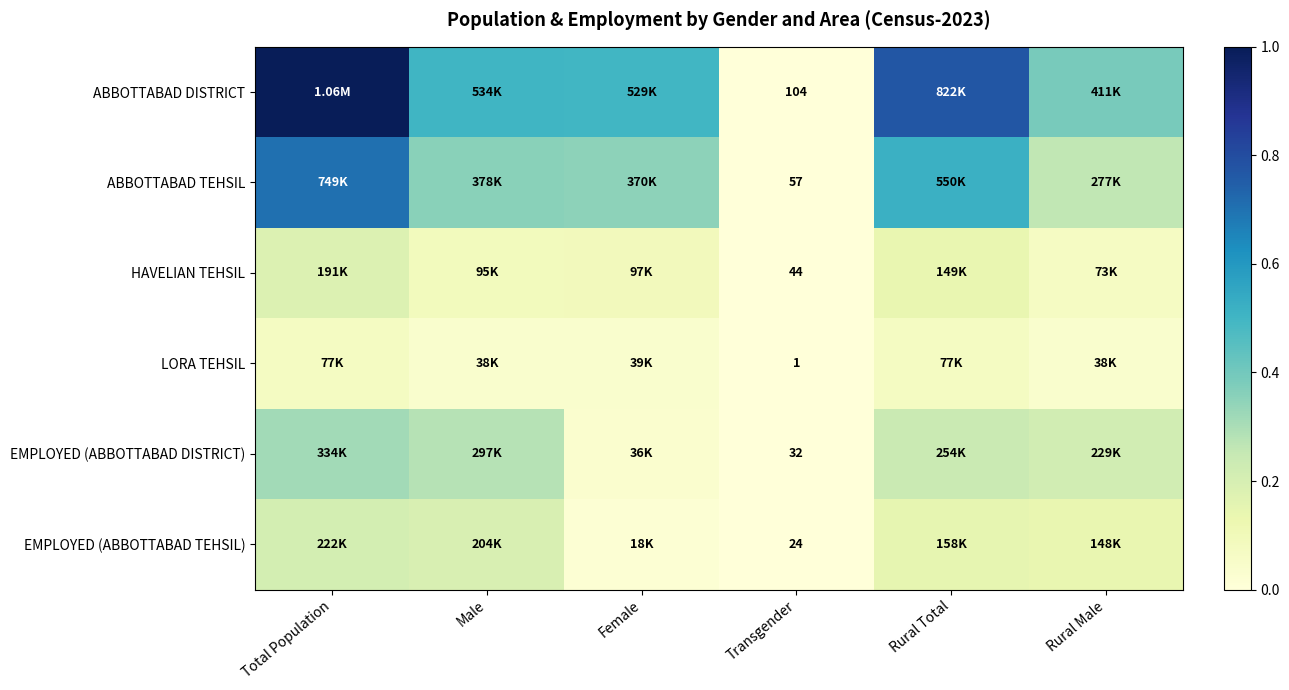

What is the spread (max minus min) of values at Male?

0.5